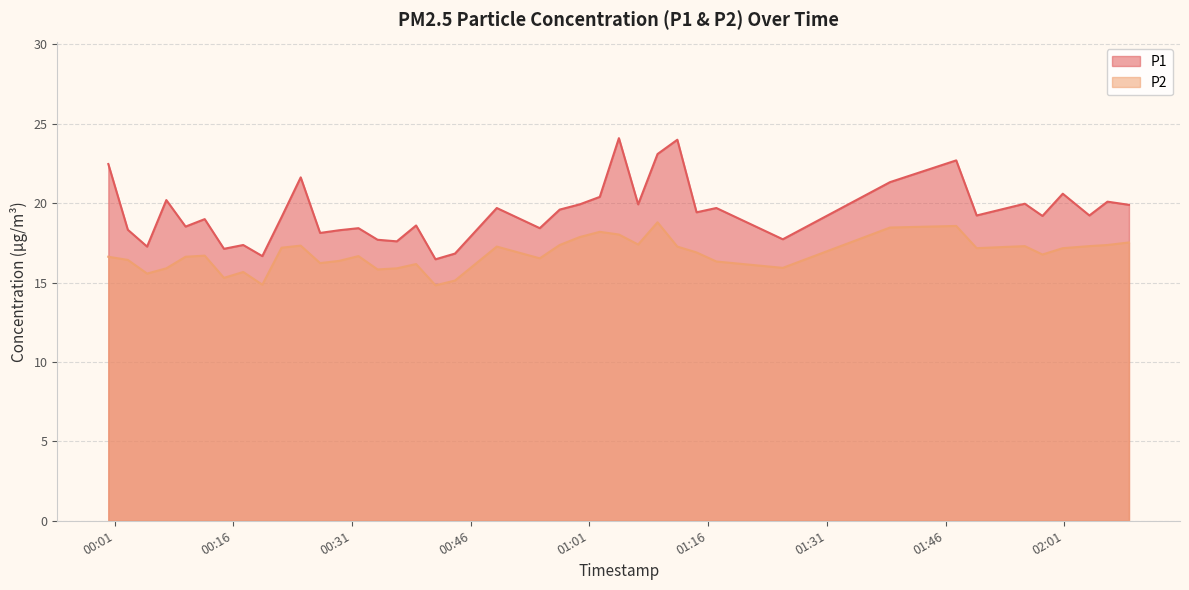

Does the chart have visible grid lines?

Yes